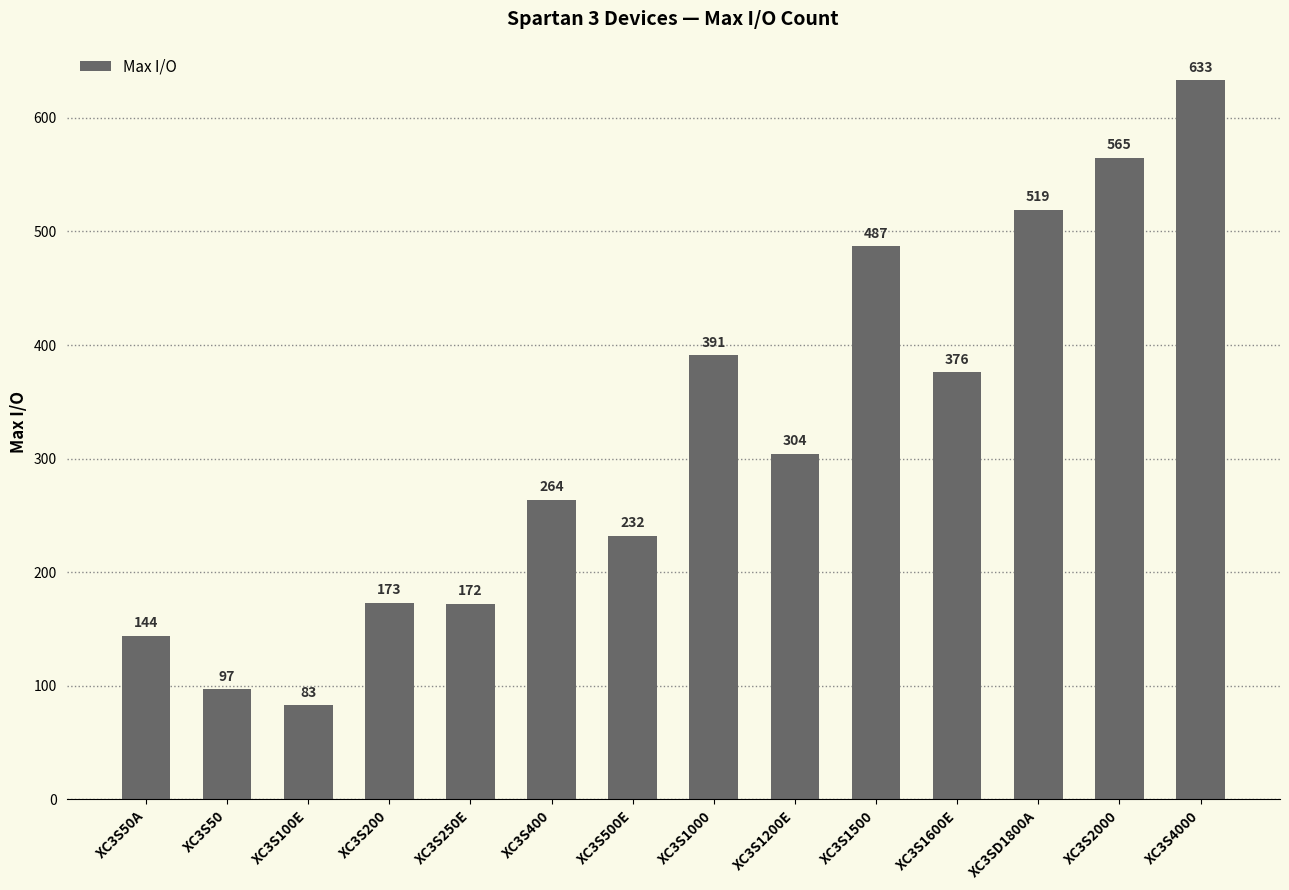

What is the average value?

317